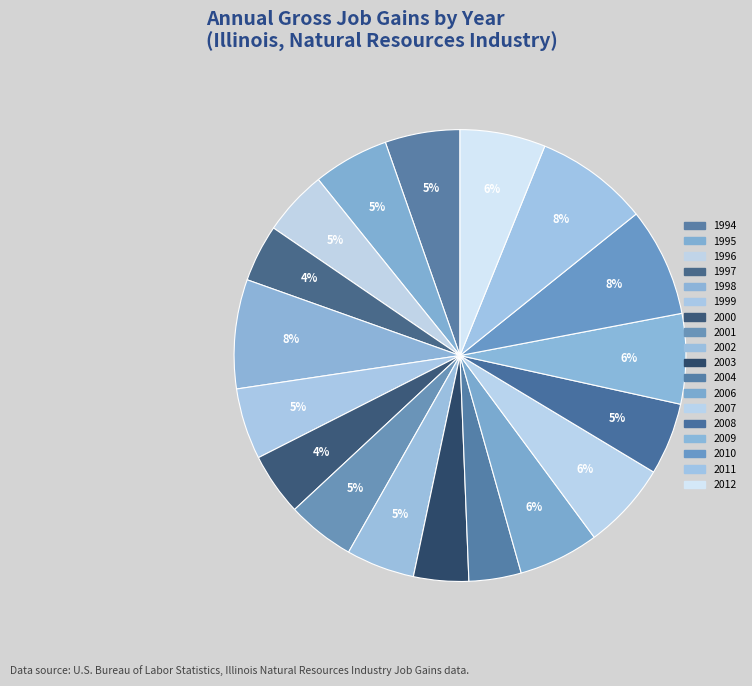

What is the ratio of the value at 1998 to the value at 2006?

1.4